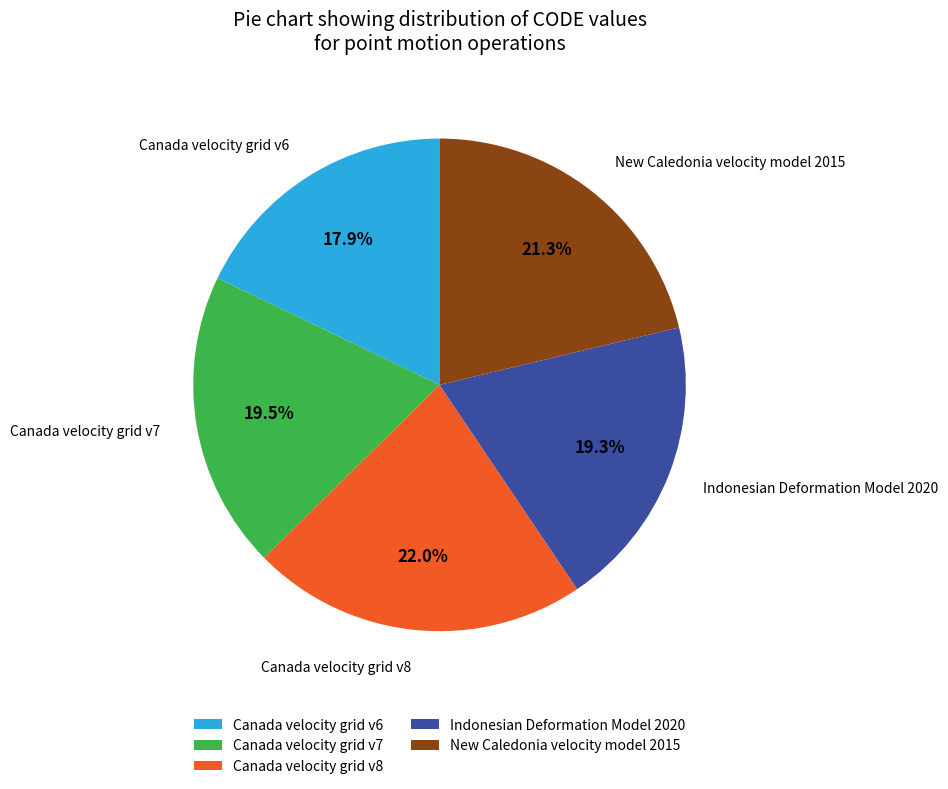

To the nearest percent, what is the combined percentage of Canada velocity grid v6 and Indonesian Deformation Model 2020?

37%